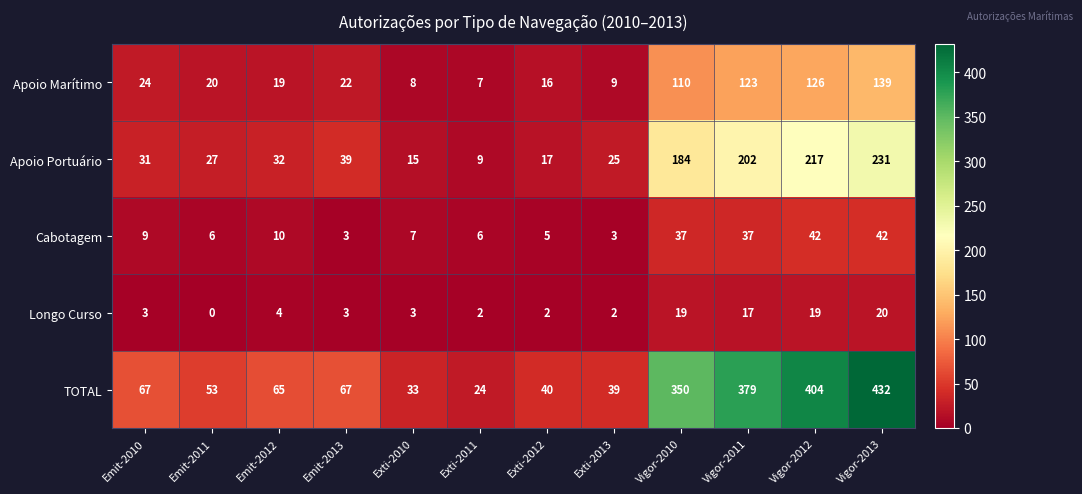

Is it true that Longo Curso equals 2 at Emit-2010?

False